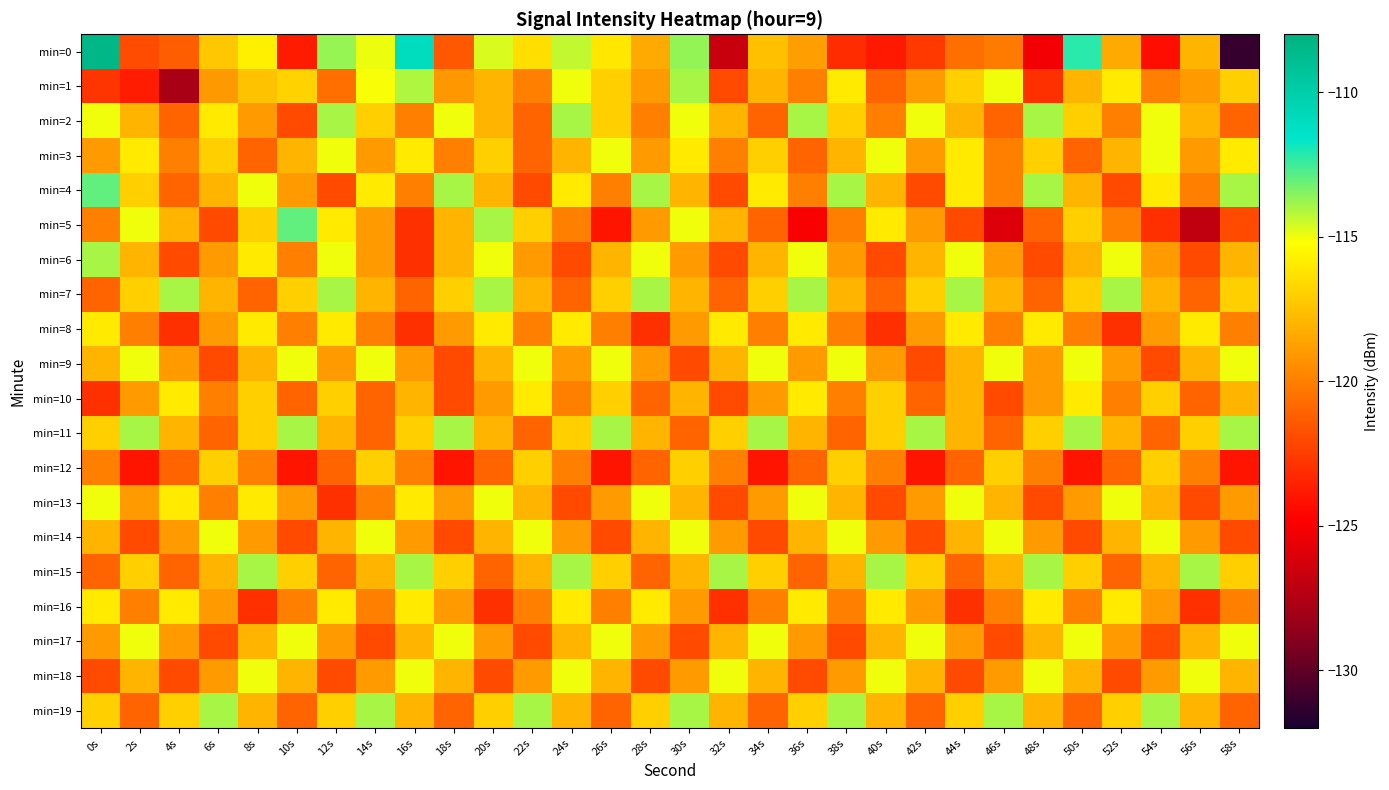

Between 8s and 48s, which series saw the biggest shift?

min=0